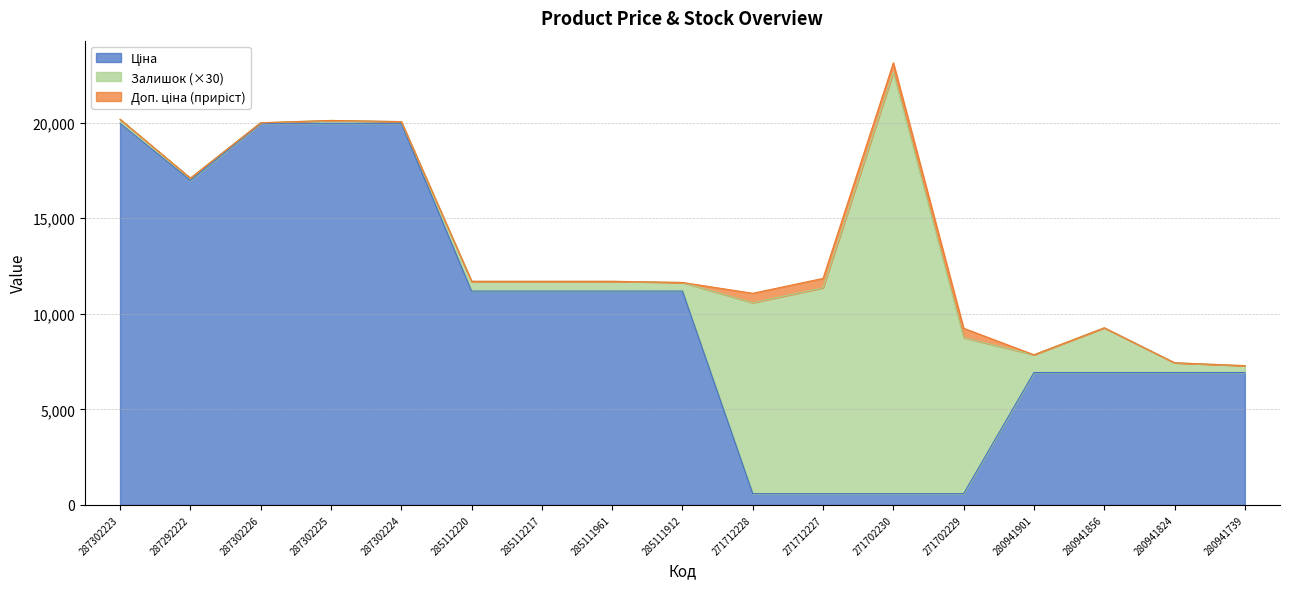

Which category has the lowest value in the Ціна series?

271712228